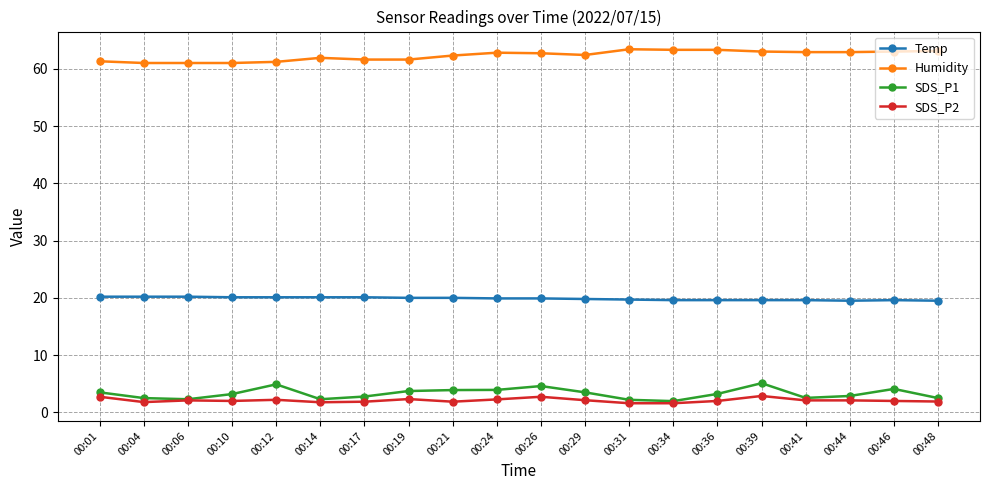

True or false: Humidity has more than 0 interior local peaks.

True